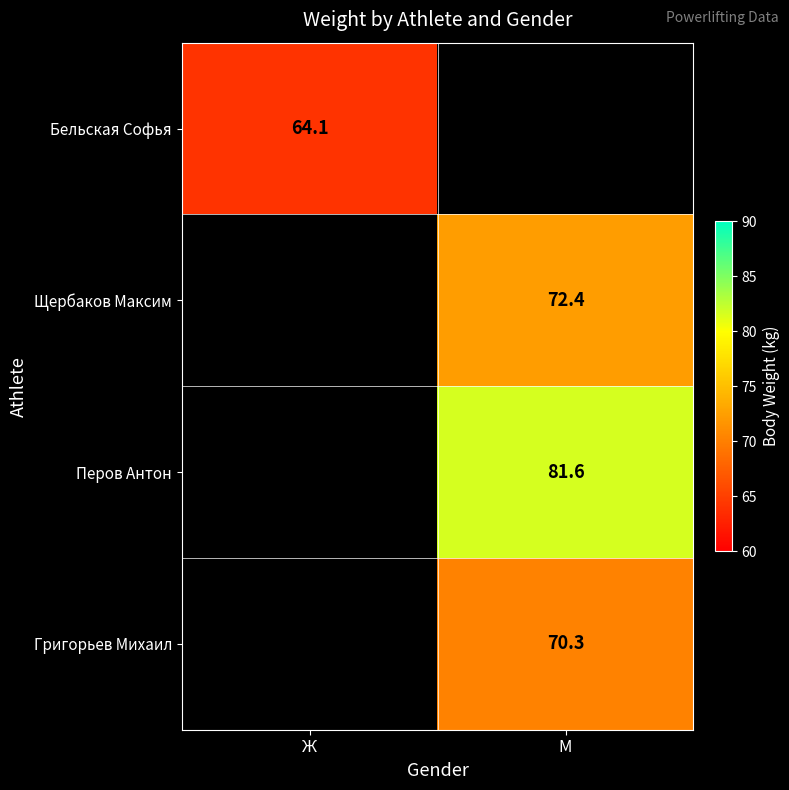

The value of Щербаков Максим at М is 72.4. True or false?

True